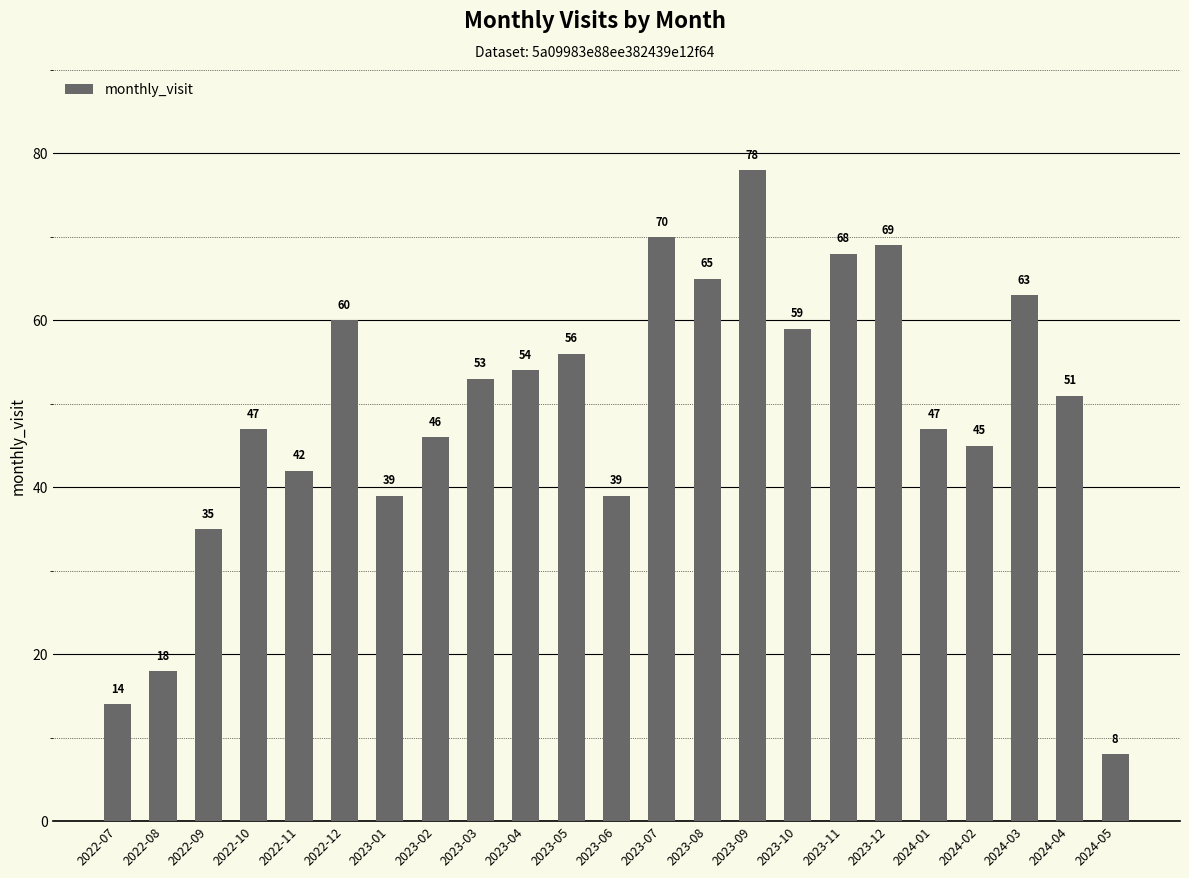

What is the minimum value shown in the chart?

8